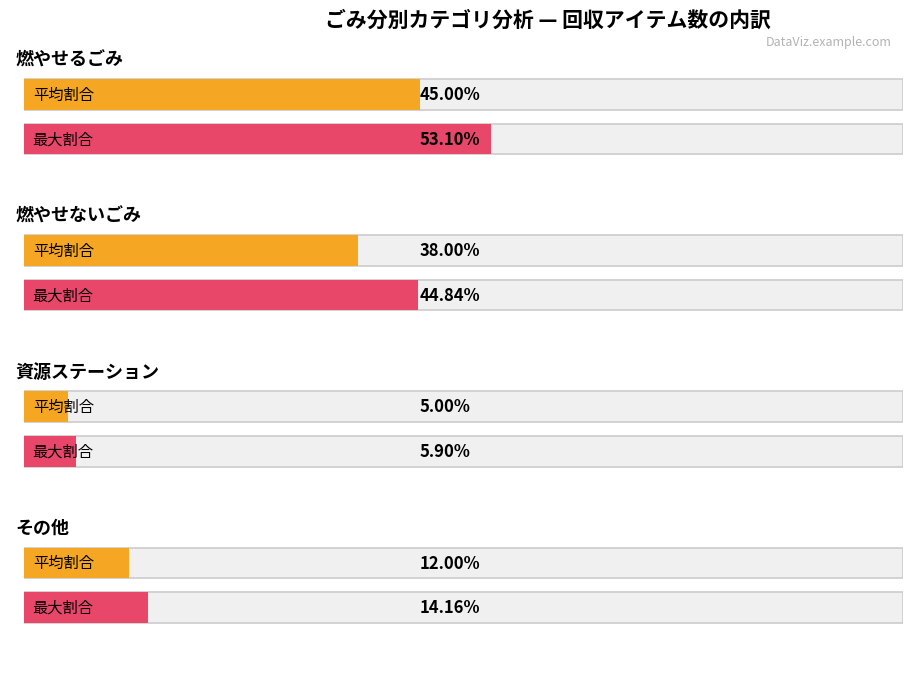

What is the smallest value displayed?

5